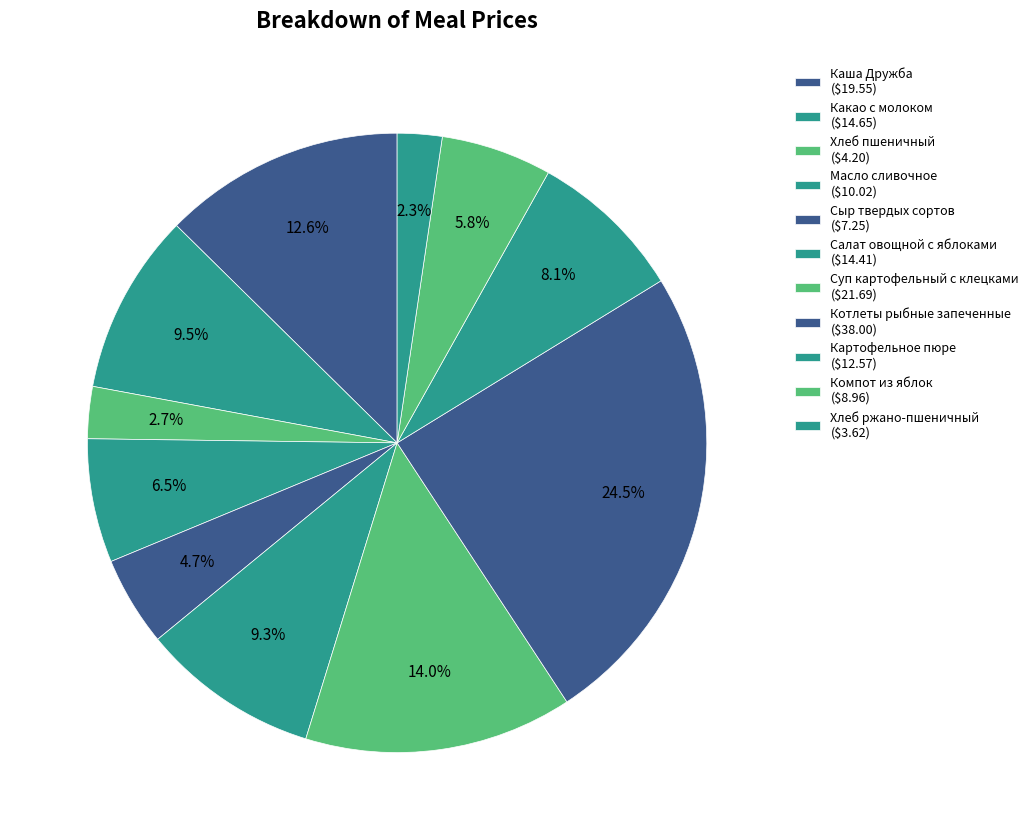

What is the change in value from Масло сливочное to Компот из яблок?

-1.1